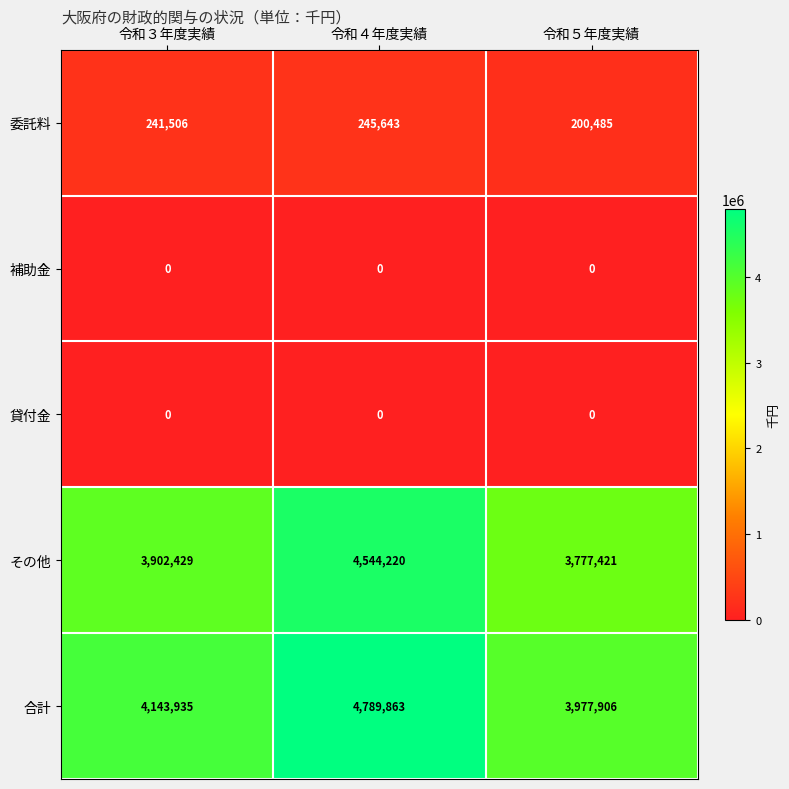

Reading right to left, transcribe all the data shown in this chart.

委託料: 令和５年度実績=200485	令和４年度実績=245643	令和３年度実績=241506
補助金: 令和５年度実績=0	令和４年度実績=0	令和３年度実績=0
貸付金: 令和５年度実績=0	令和４年度実績=0	令和３年度実績=0
その他: 令和５年度実績=3777421	令和４年度実績=4544220	令和３年度実績=3902429
合計: 令和５年度実績=3977906	令和４年度実績=4789863	令和３年度実績=4143935